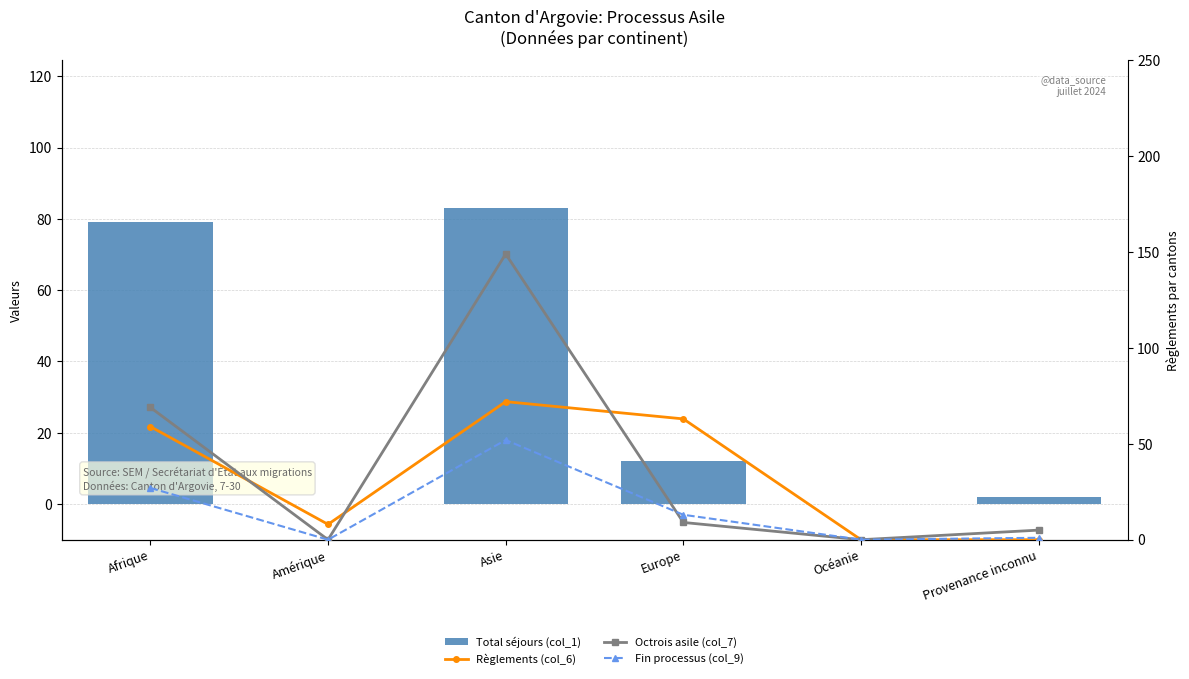

Which series has the largest total across all categories?

Octrois asile (col_7)